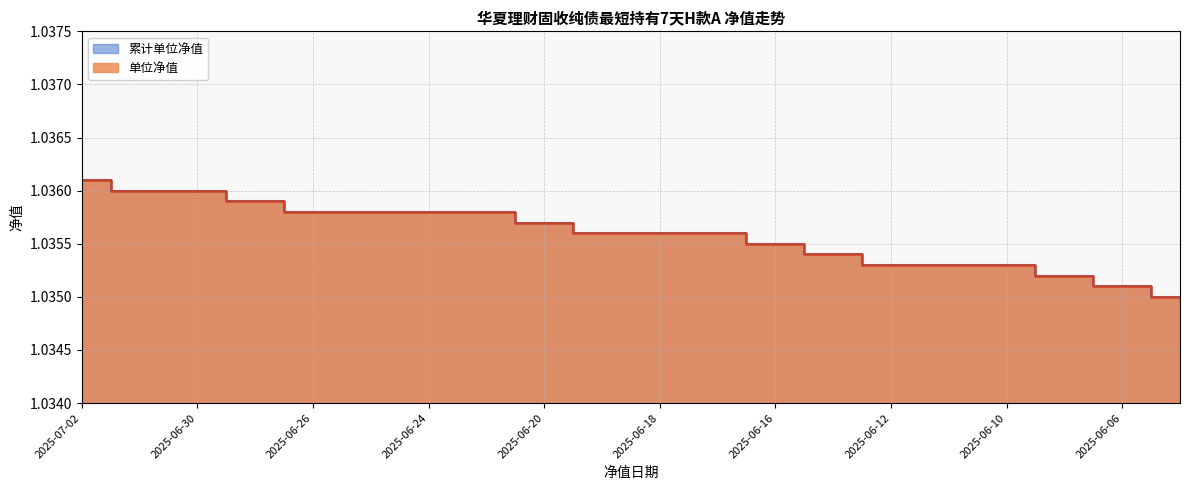

What is the lowest value of the 累计单位净值 series?

1.0